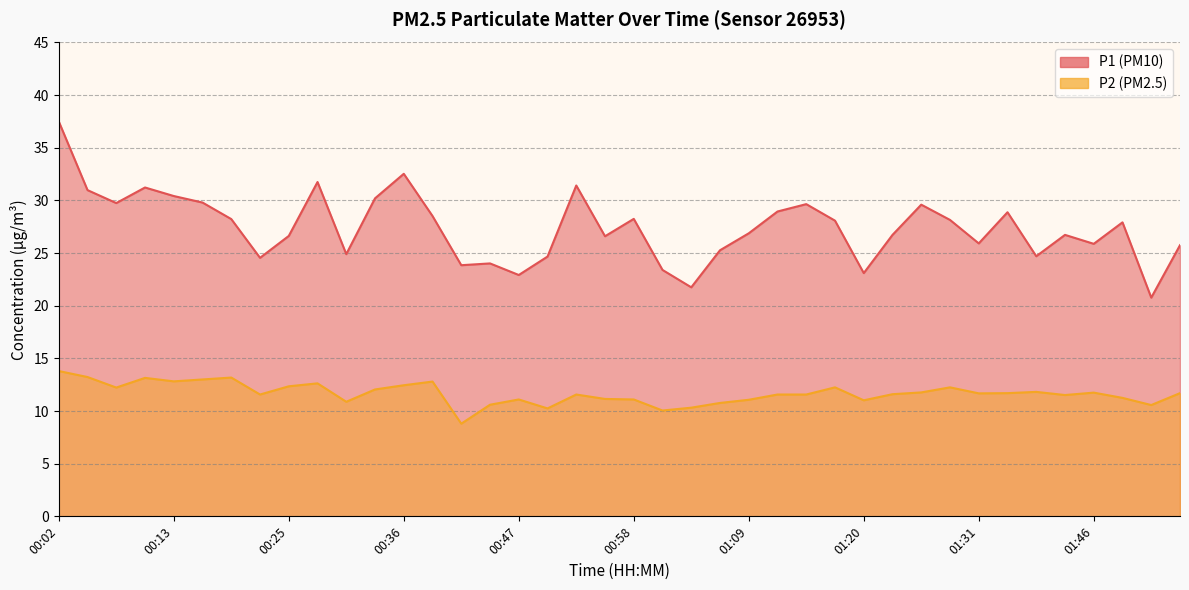

What is the label of the 39th point from the left?

01:51